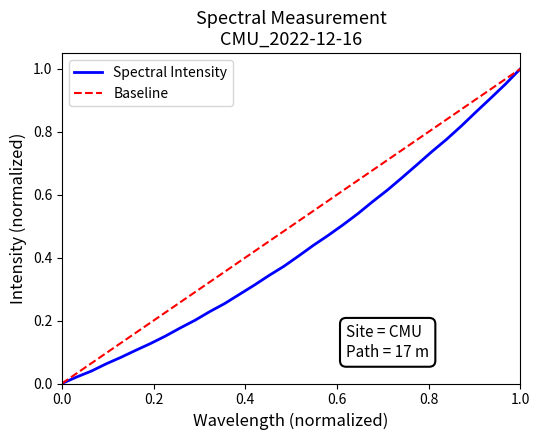

What is the value of the 5th point from the left?

0.1